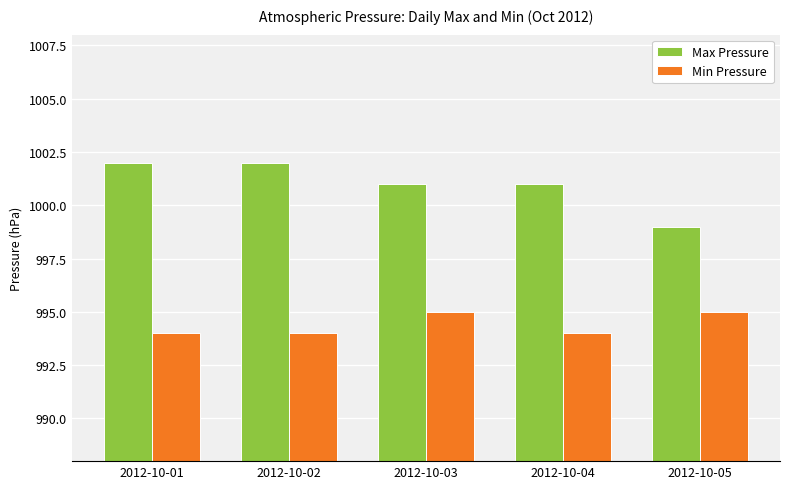

Does the chart contain any negative values?

No